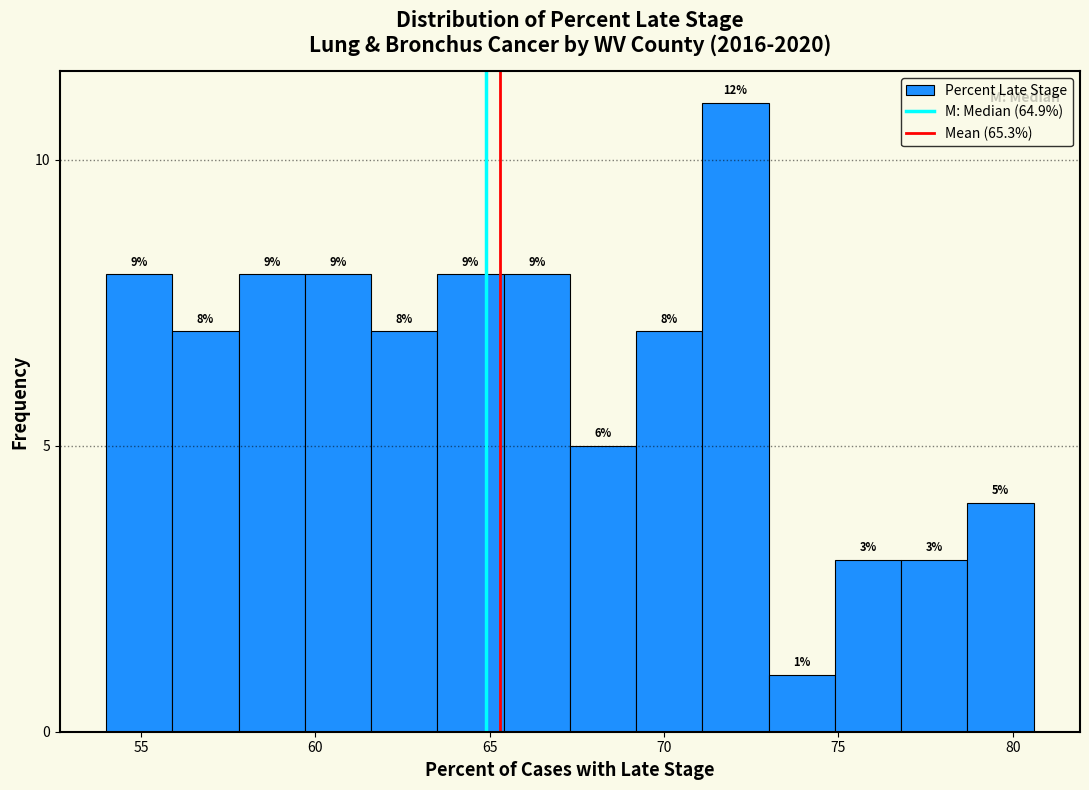

Read against the x-axis, roughly where is the centre of the tallest bar?

72.0